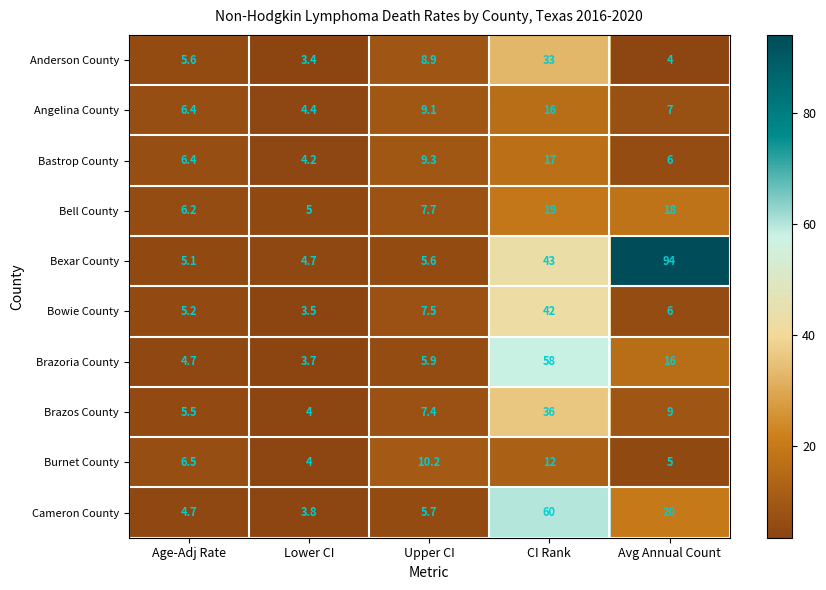

The value of Bexar County at Age-Adj Rate is 2.0. True or false?

False